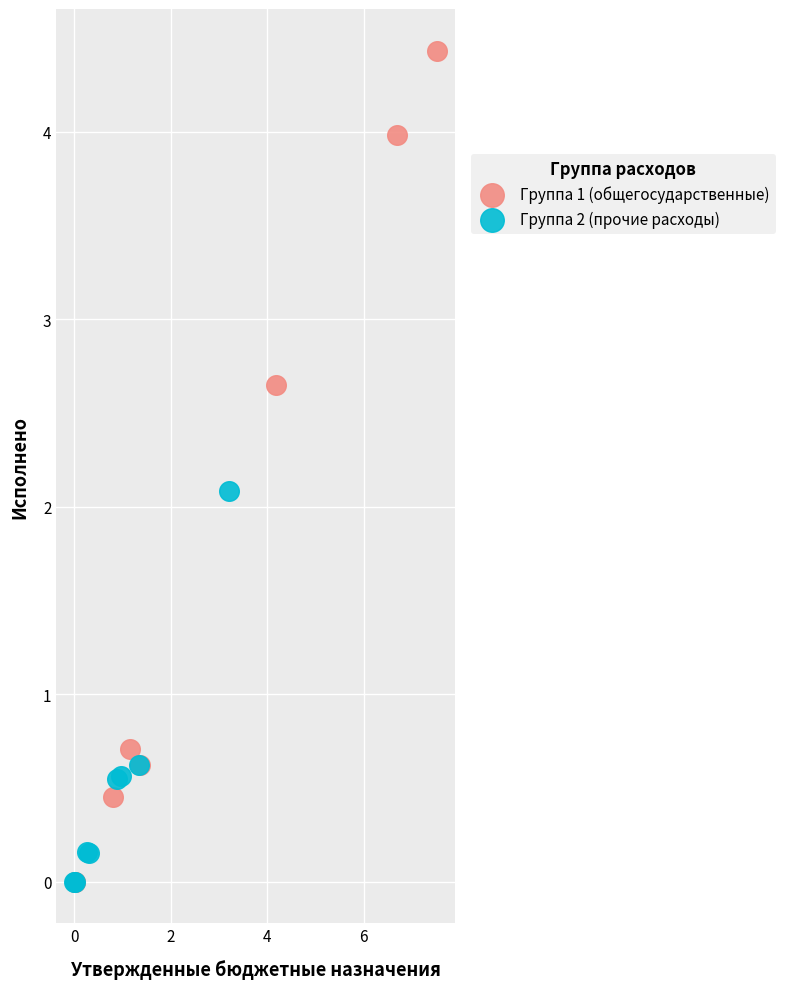

Which series has the largest Y range (max minus min)?

Группа 1 (общегосударственные)